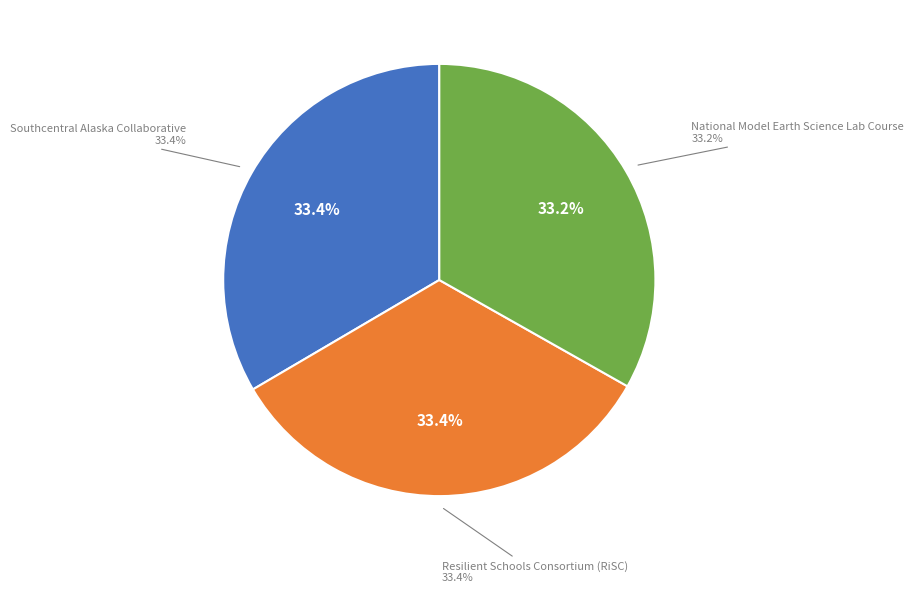

Is there a majority slice in this chart?

No